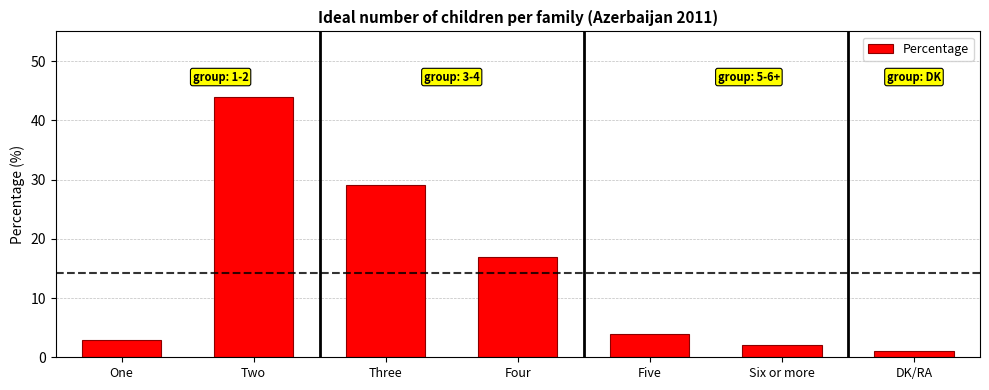

Where is the data nearest to the value 22?

Four